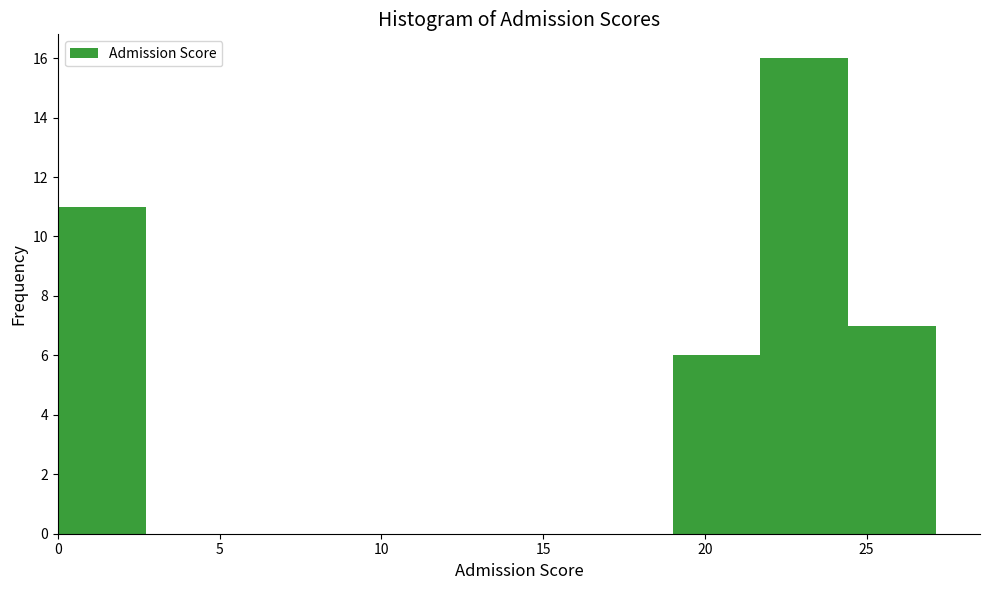

Reading left to right, transcribe this chart: for each bar, give the range it covers on the x-axis and its height. Neither the bar edges nor the heights are printed on the chart, so give them approximately, as read against the axes.

0.0 to 2.5: 11
2.5 to 5.5: 0
5.5 to 8.0: 0
8.0 to 11.0: 0
11.0 to 13.5: 0
13.5 to 16.5: 0
16.5 to 19.0: 0
19.0 to 21.5: 6
21.5 to 24.5: 16
24.5 to 27.0: 7